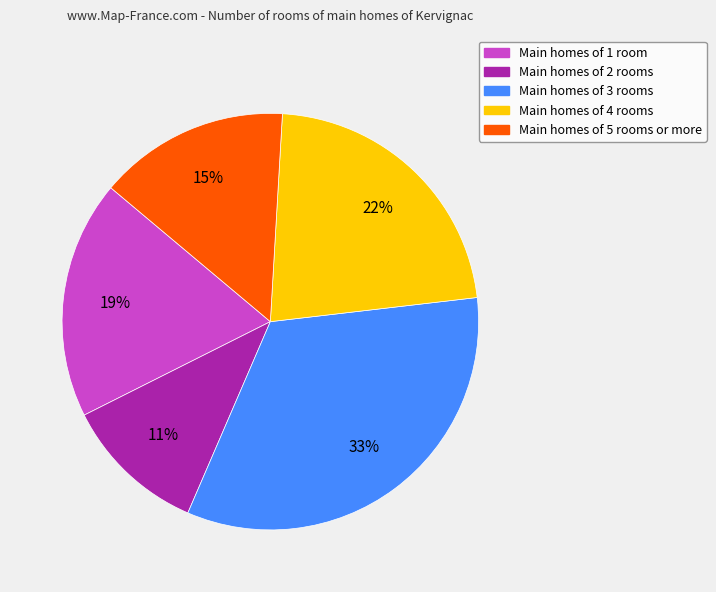

To the nearest percent, what percentage of the pie is Main homes of 4 rooms?

22%